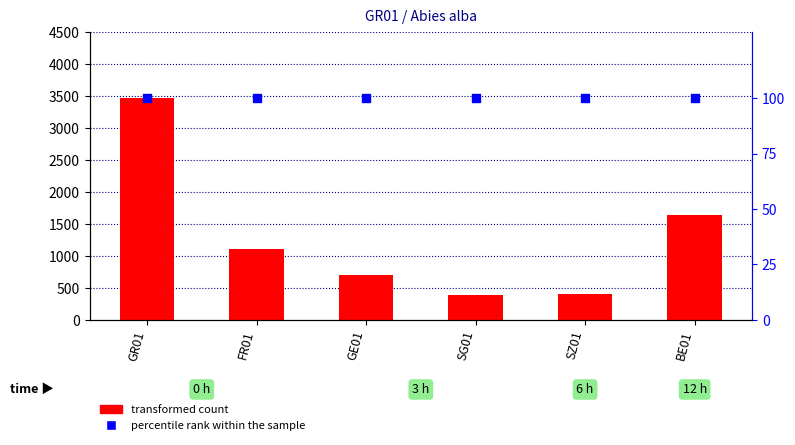

Is the value of transformed count at SG01 greater than the value of percentile rank within the sample at FR01?

Yes